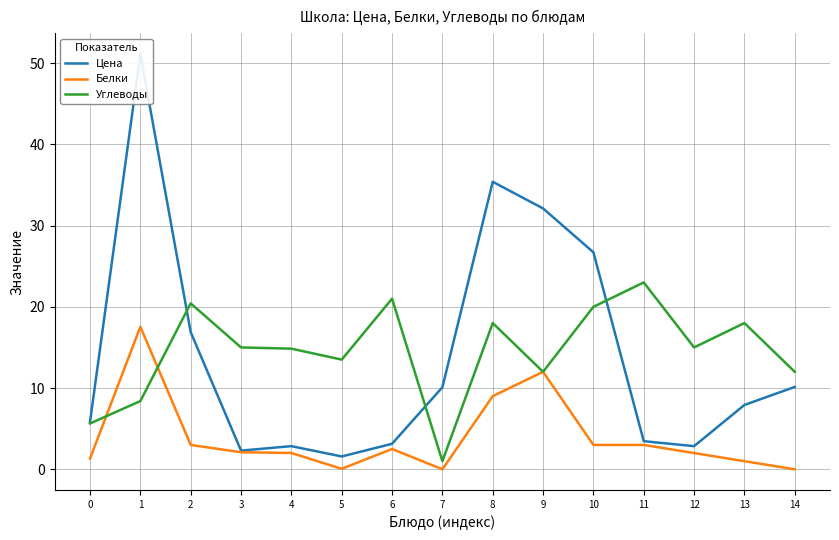

What are all the series names shown in the legend?

Цена, Белки, Углеводы